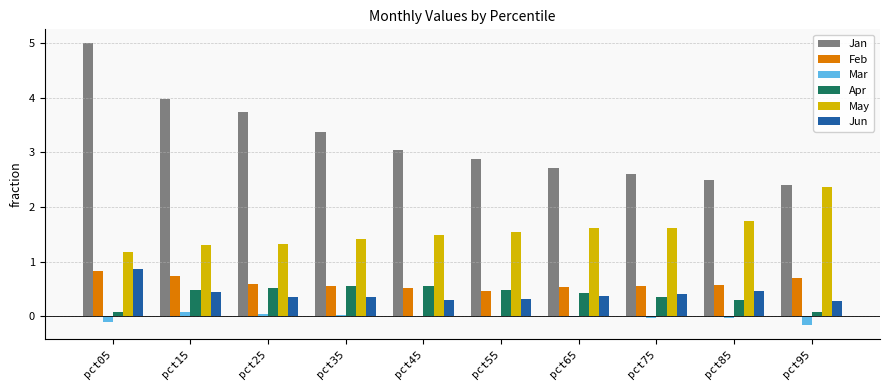

How many groups of bars are there?

10